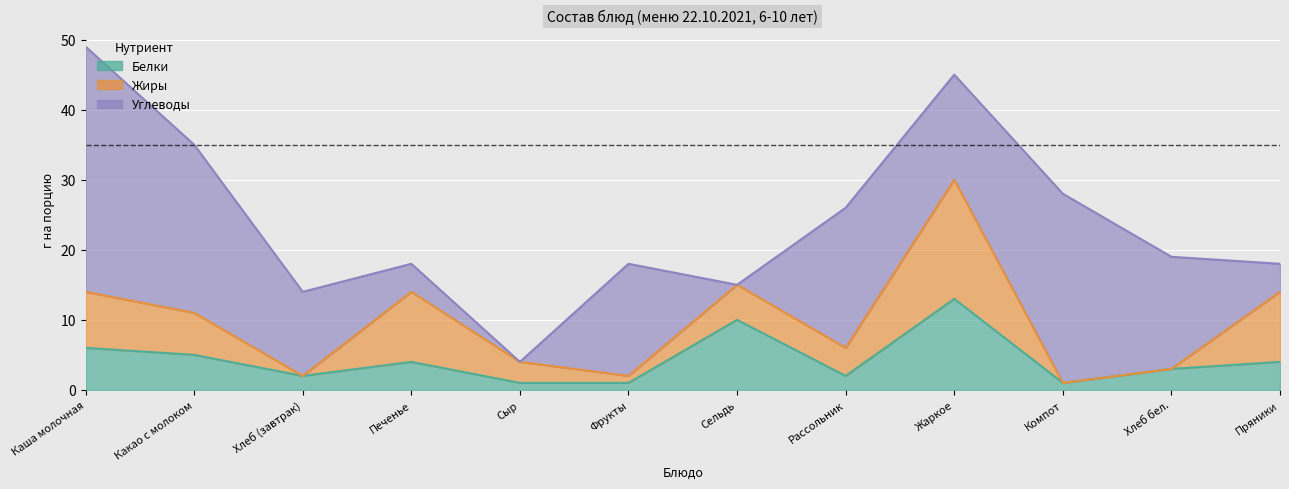

How many intersections are there between Углеводы and Жиры?

7